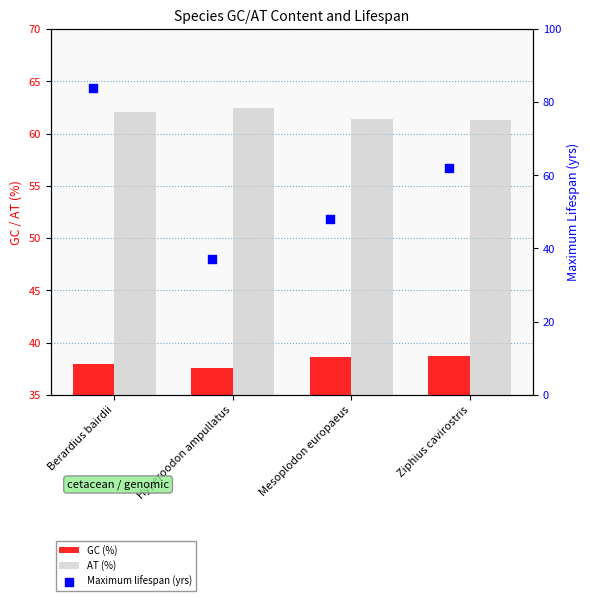

Which series has the largest Y range (max minus min)?

Maximum lifespan (yrs)